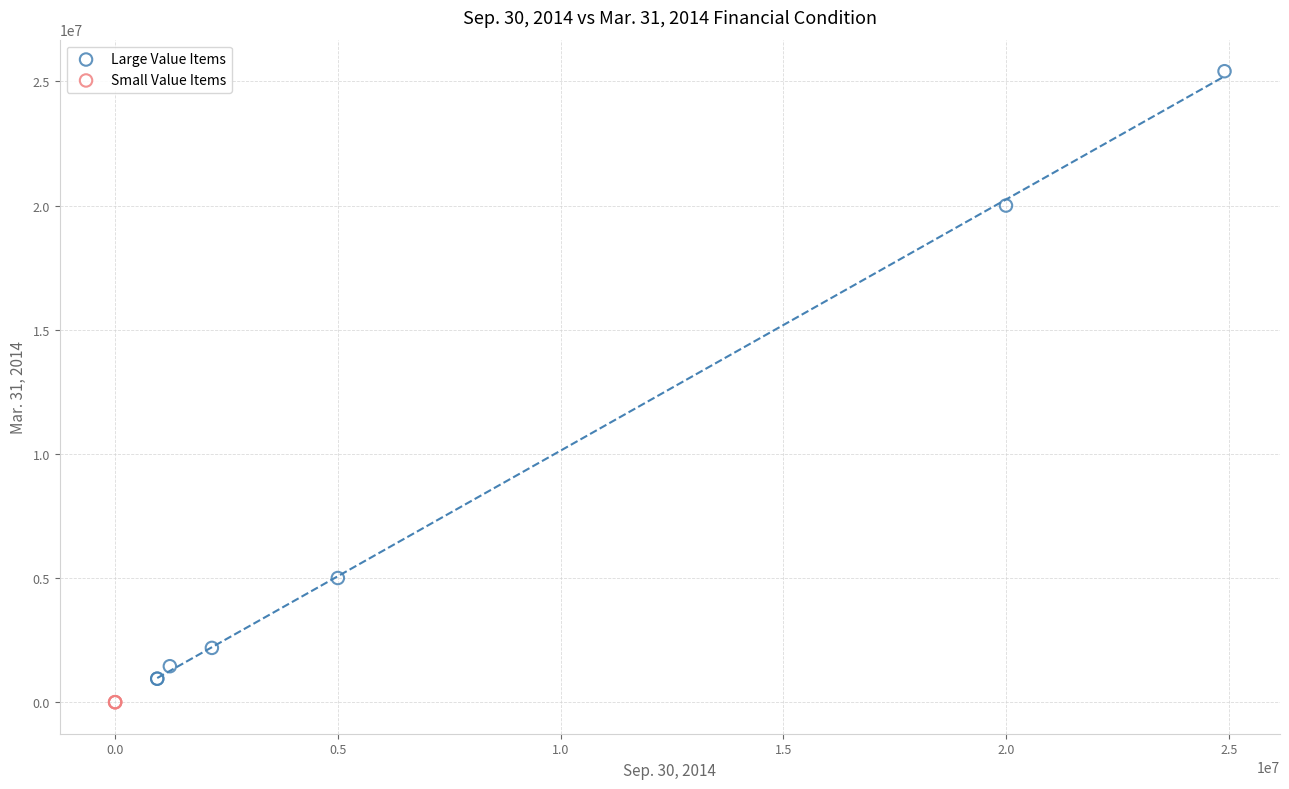

Which series contains the highest Y value?

Large Value Items